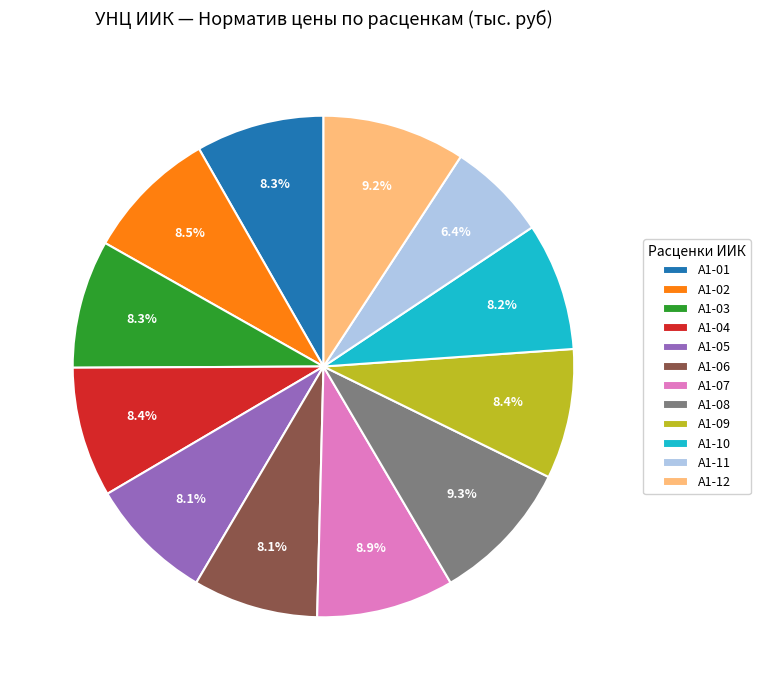

To the nearest percent, what percentage of the pie is А1-03?

8%